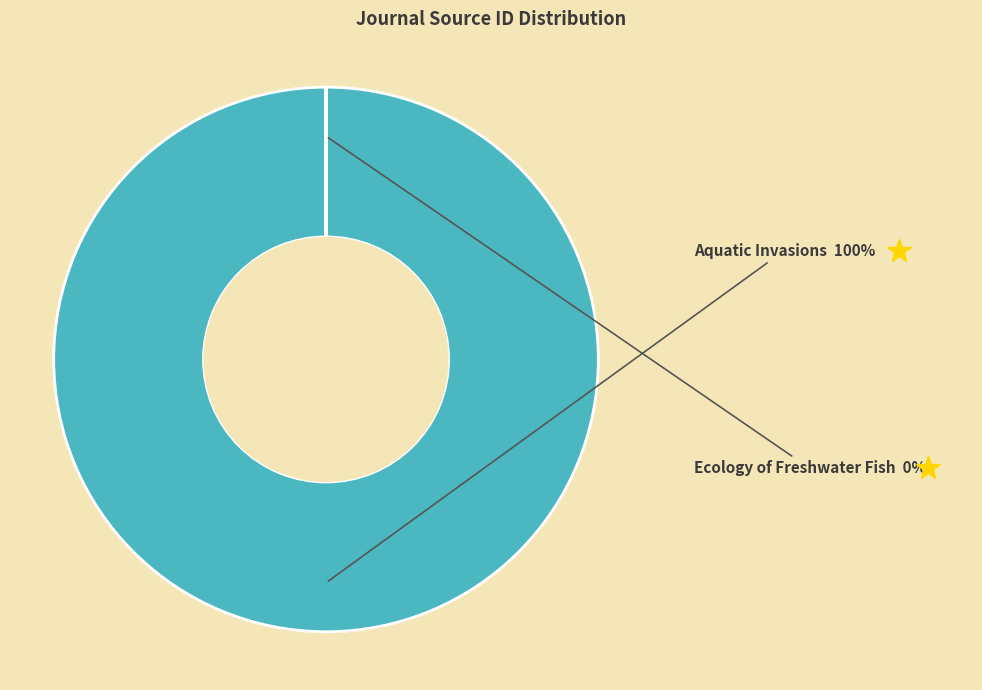

Is there a majority slice in this chart?

Yes